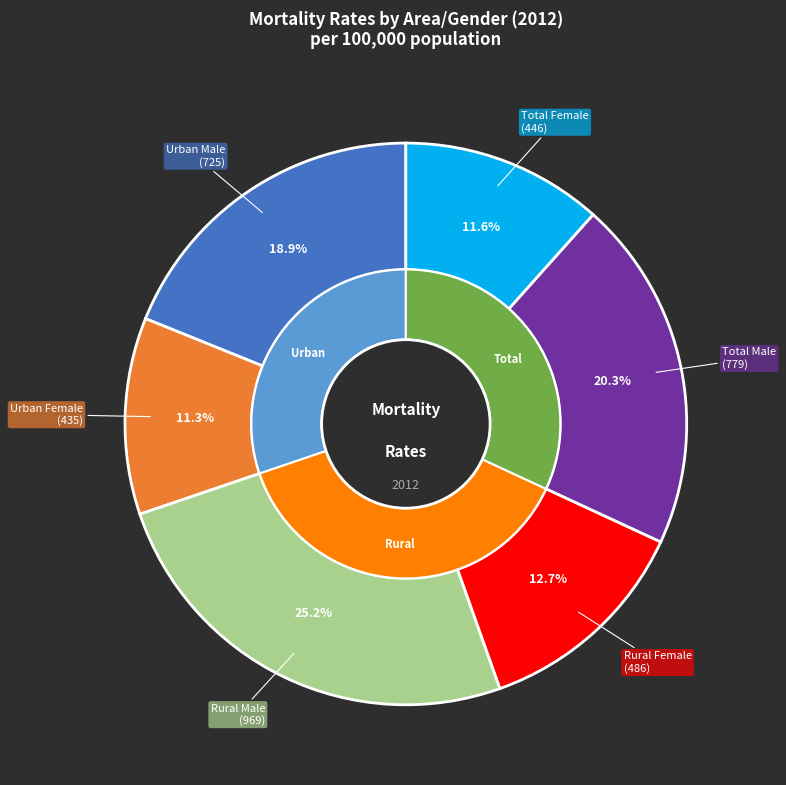

Which slice is the largest?

Rural Male